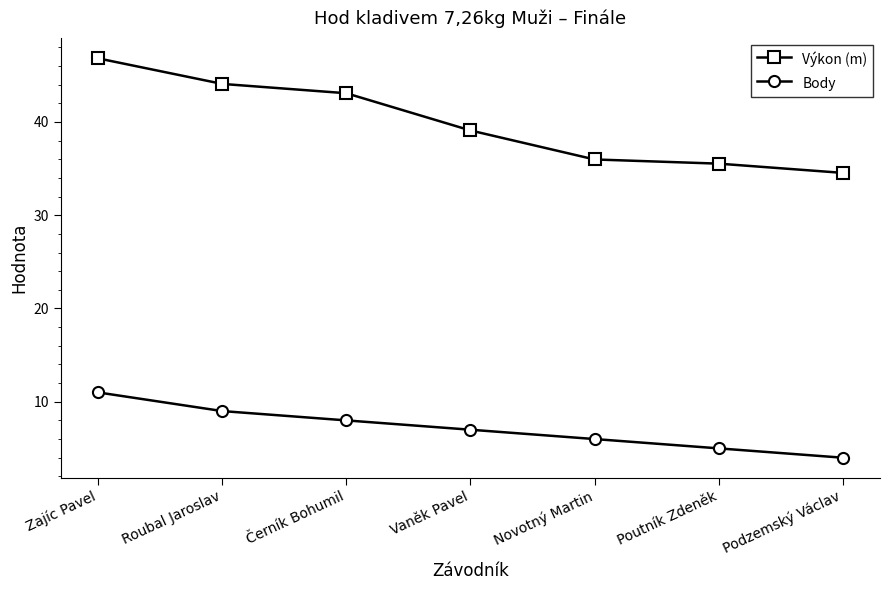

At which label is Výkon (m) closest to 40?

Vaněk Pavel